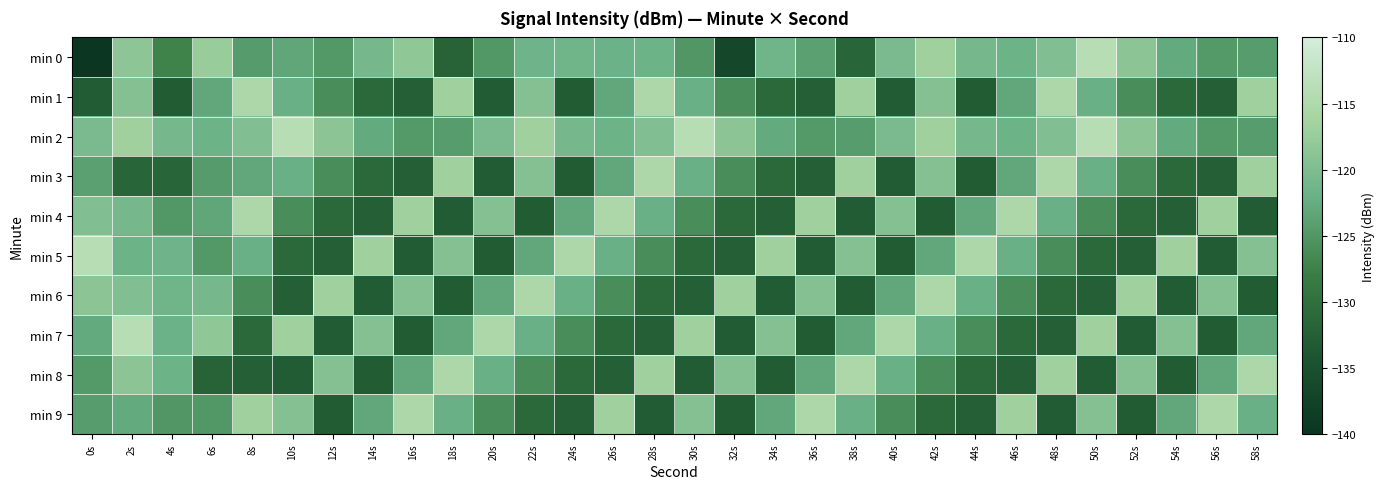

What is the smallest value displayed?

-210.5